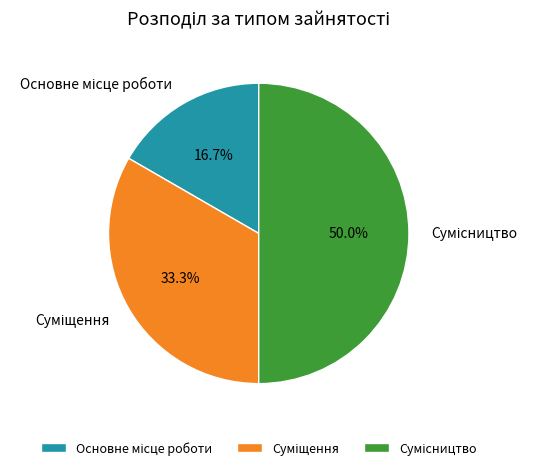

To the nearest percent, what percentage of the pie is Суміщення?

33%